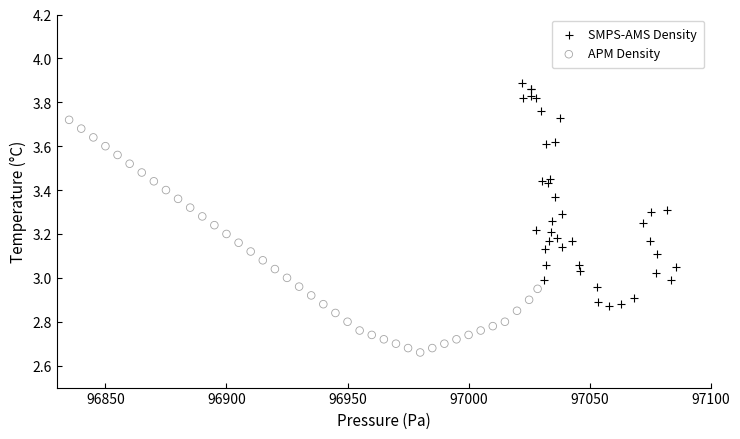

Which series reaches the minimum Y coordinate?

APM Density